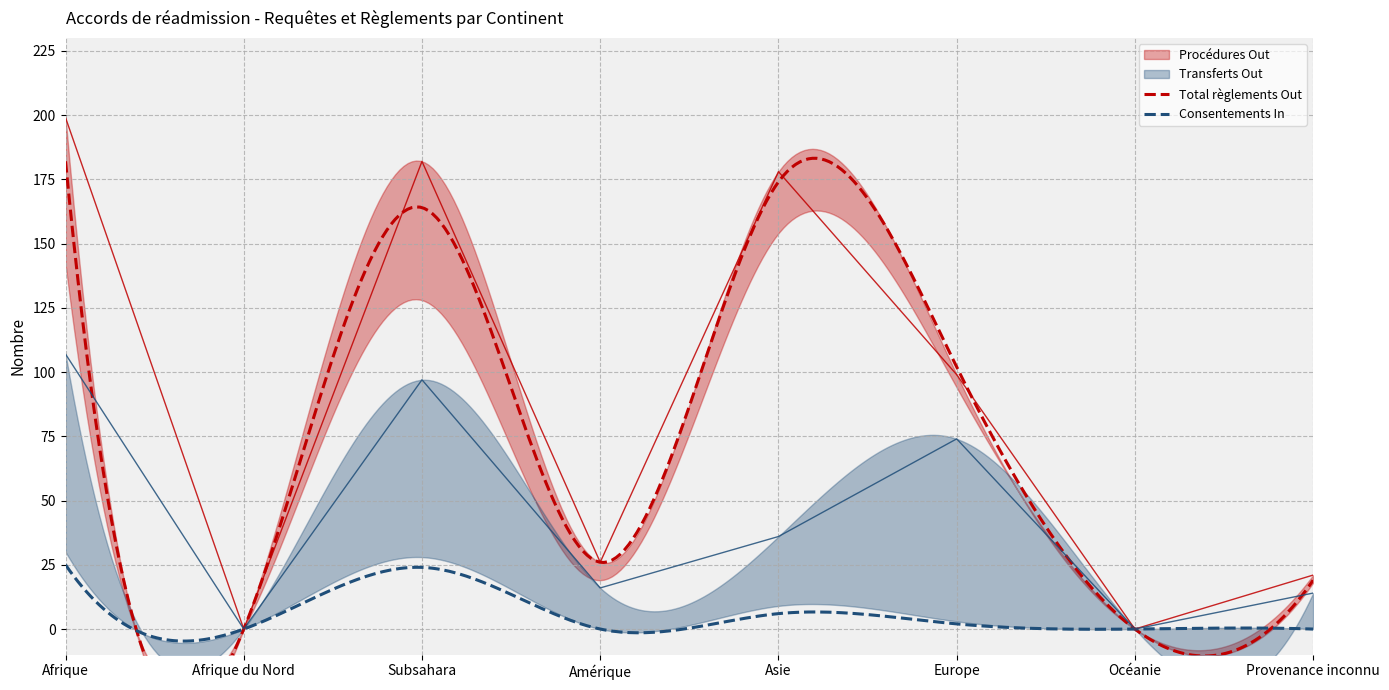

True or false: Total règlements In has a value of -14 at Amérique.

False